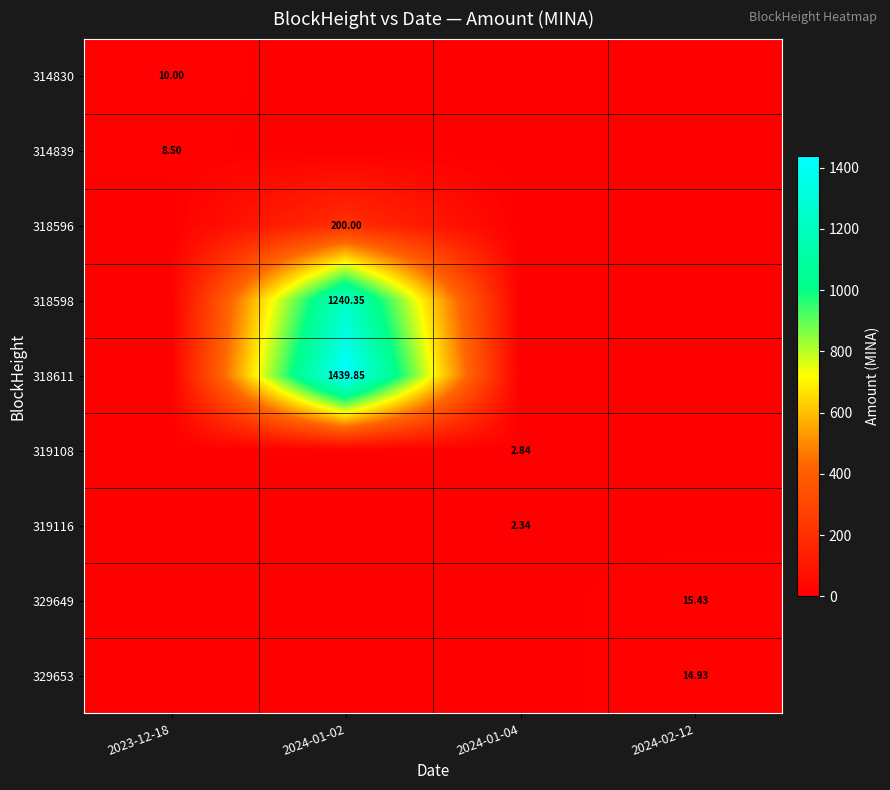

At which label is 329649 closest to 7?

2023-12-18